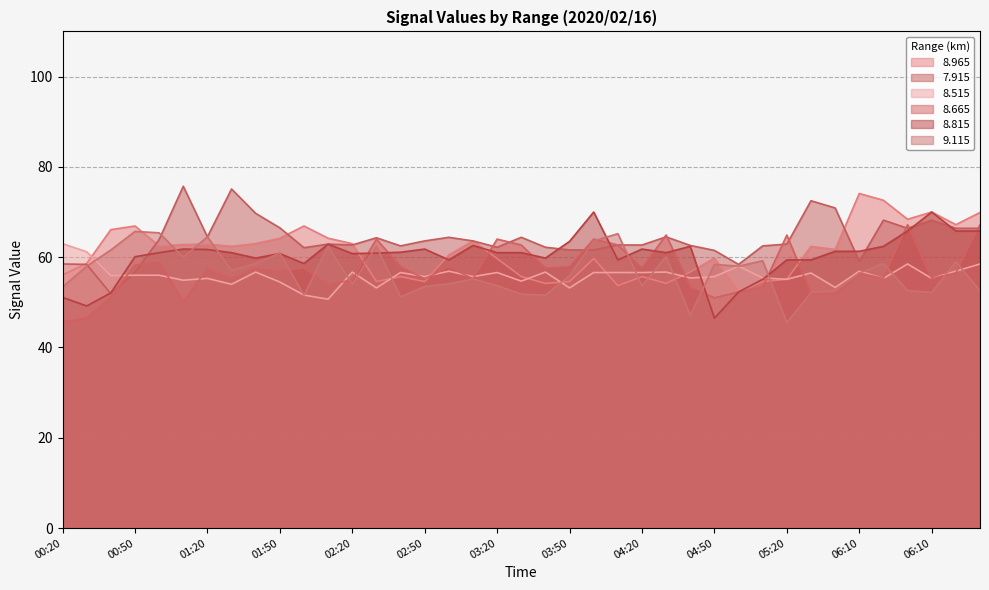

What is the average value of the 8.515 series?

56.0